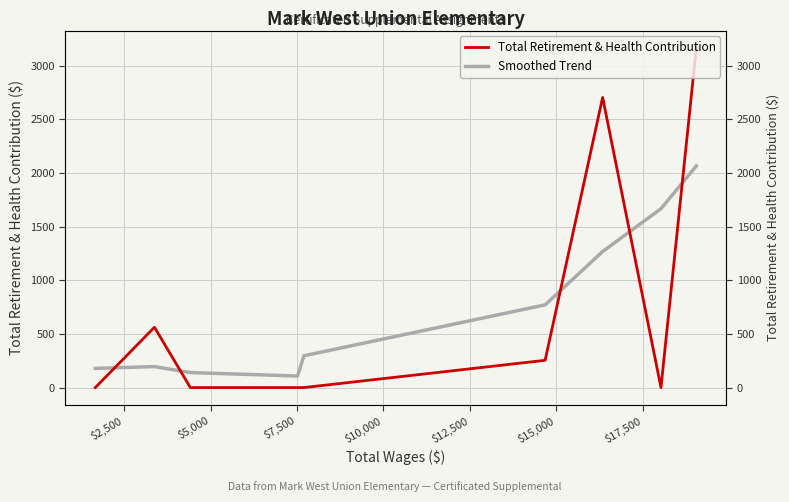

What is the greatest value displayed?

3169.0